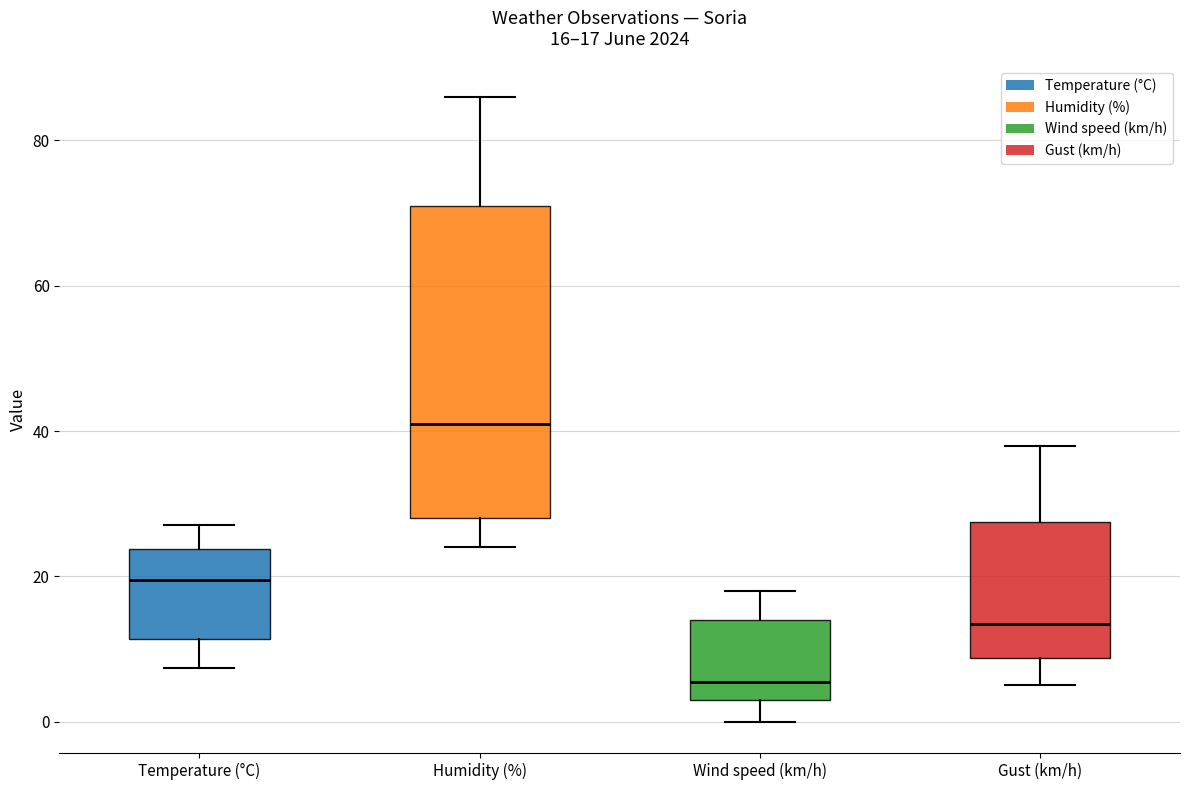

Comparing the boxes themselves (not the whiskers), which one is the tallest?

Humidity (%)